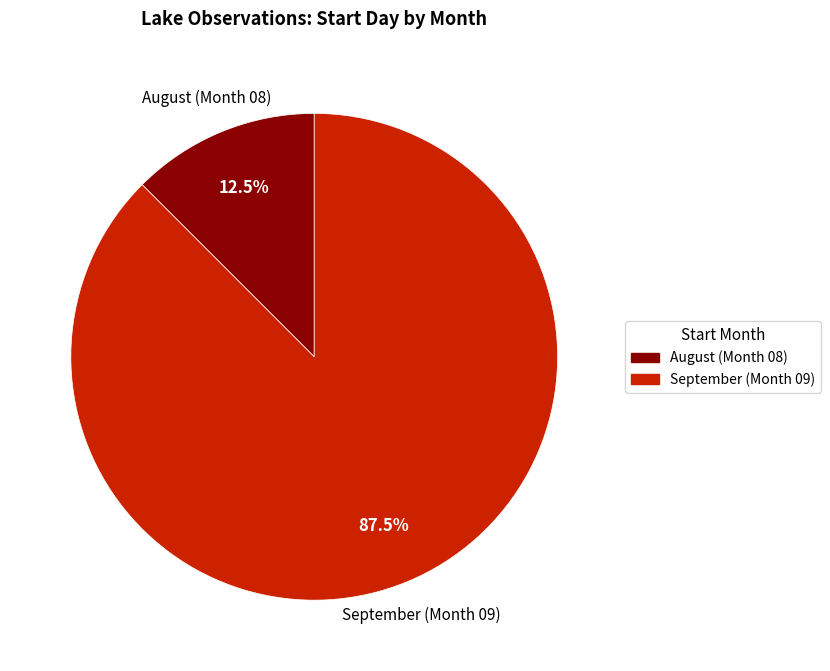

Is there a majority slice in this chart?

Yes